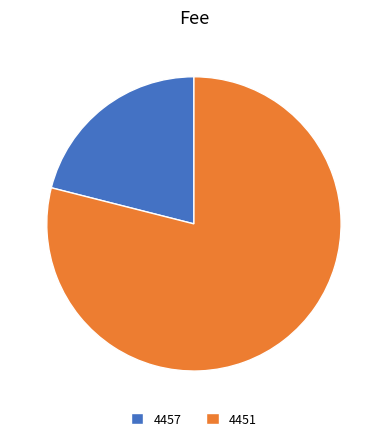

Which category has the biggest portion of the pie?

4451